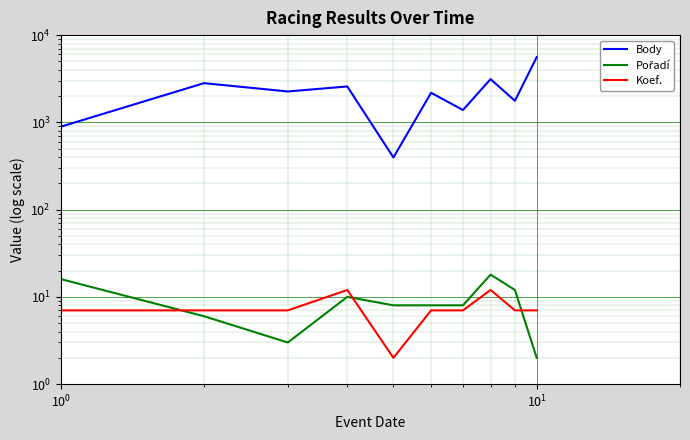

What is the value of the Pořadí point at the 8th from the left?

18